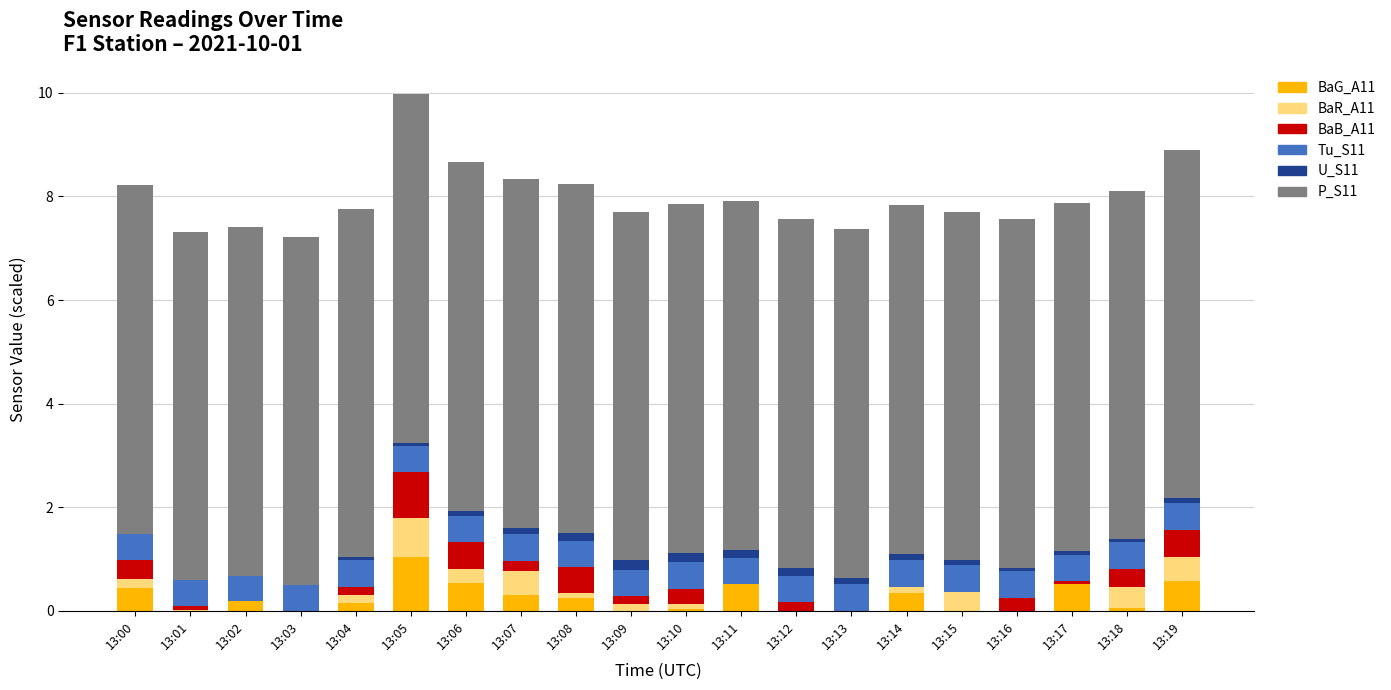

What is the total value across all series at 13:03?

7.2